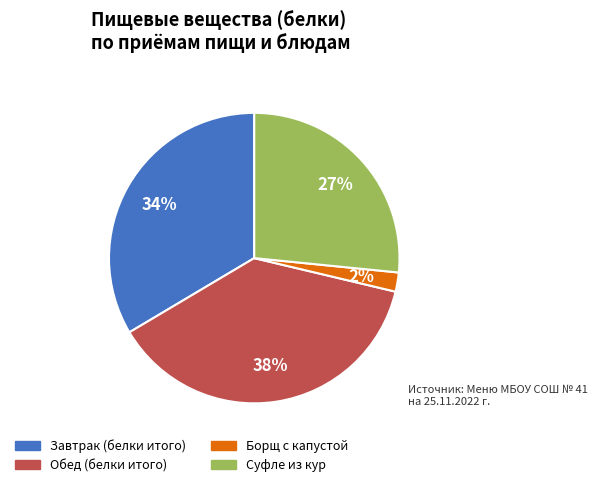

To the nearest percent, what is the average slice percentage?

25%